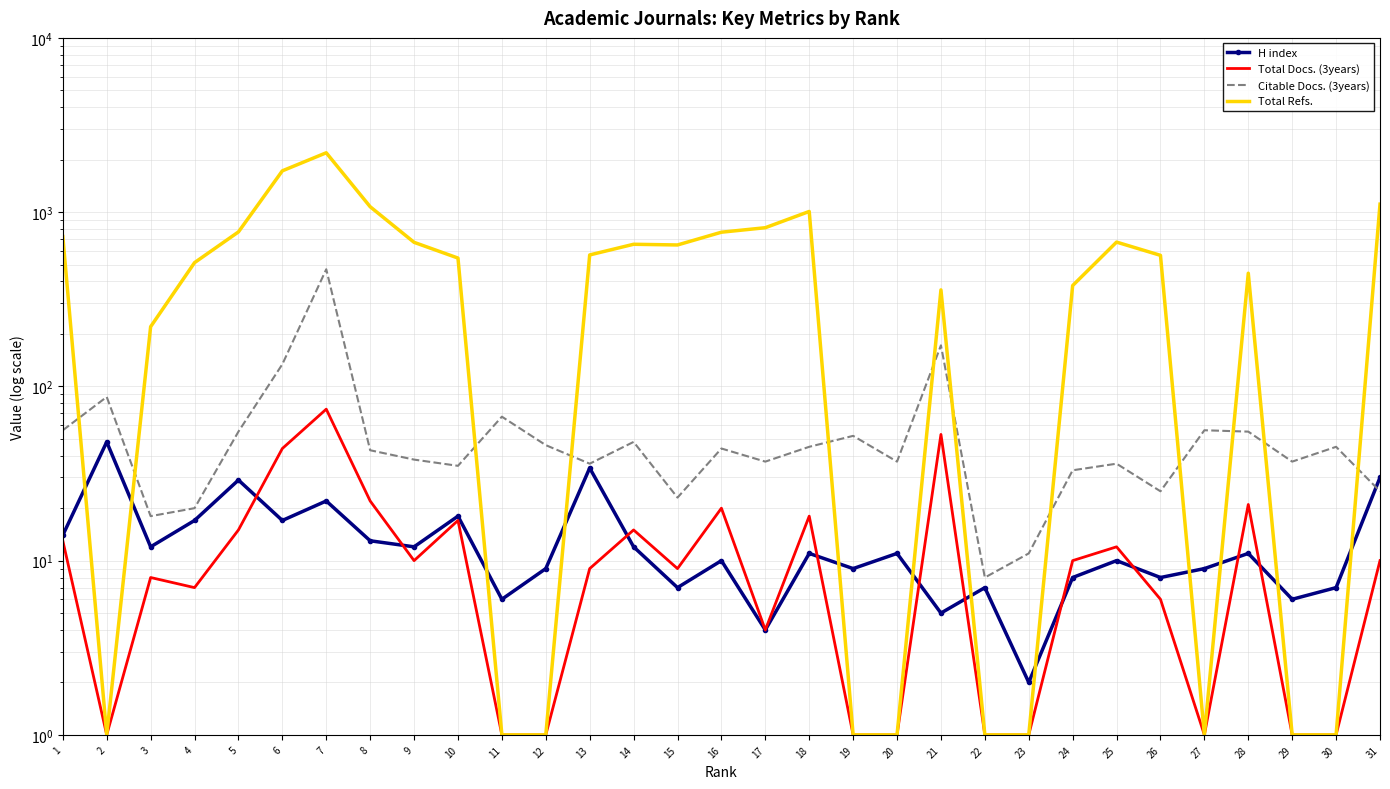

Count the number of data series in this chart.

4